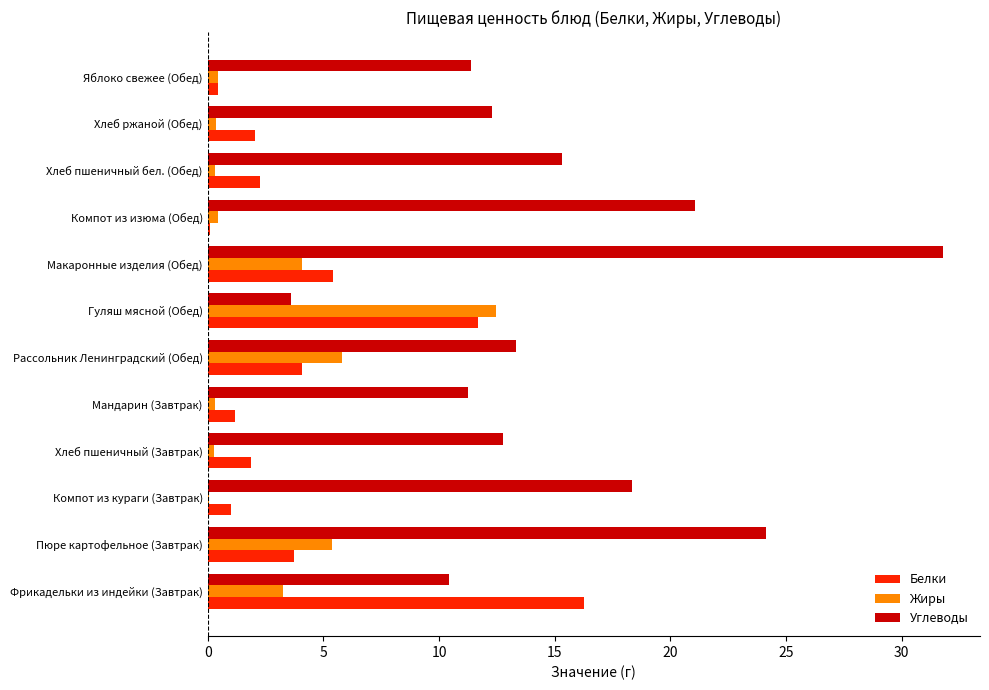

Which category has the highest value in the Углеводы series?

Макаронные изделия (Обед)